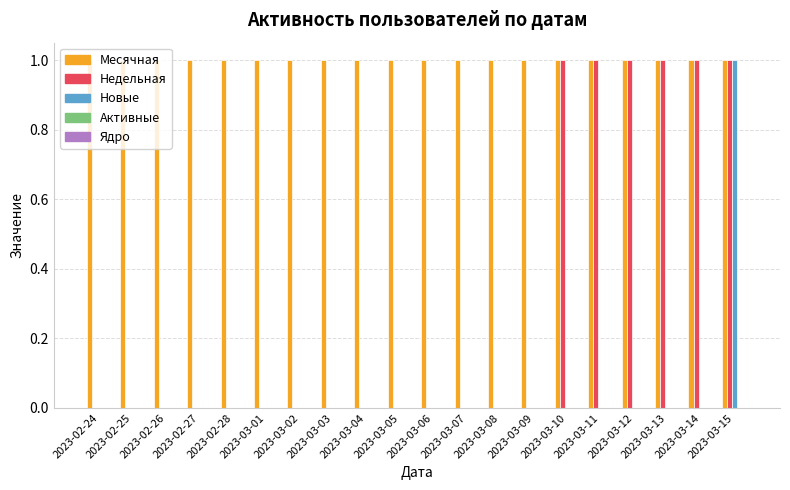

Count the number of categories in the chart.

20